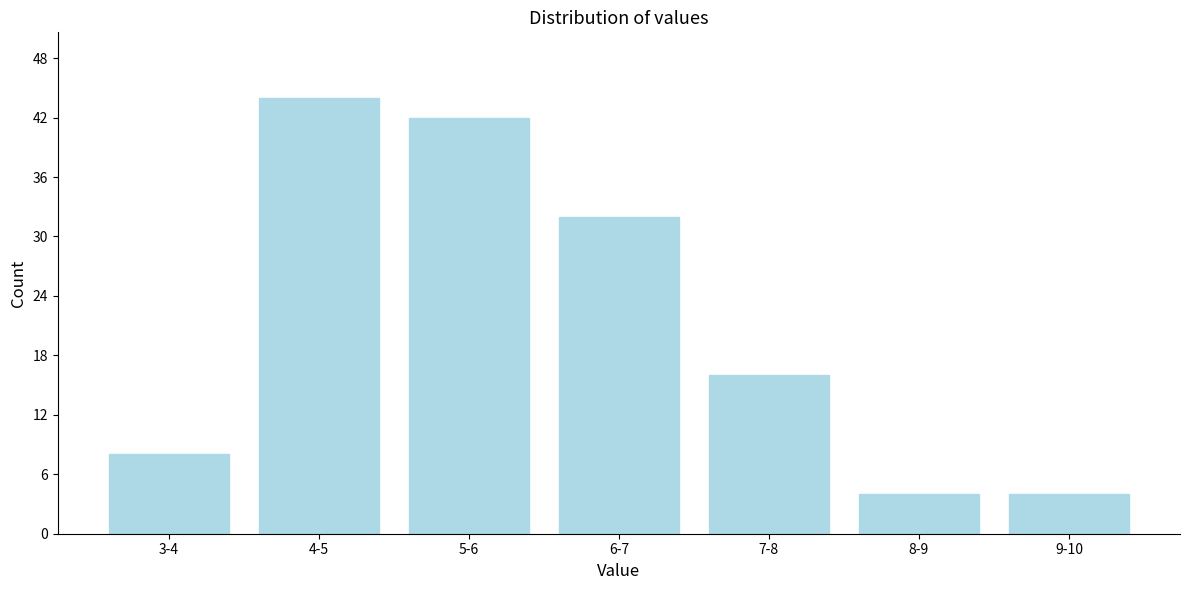

Reading left to right, what are all the values shown in this chart?

8	44	42	32	16	4	4